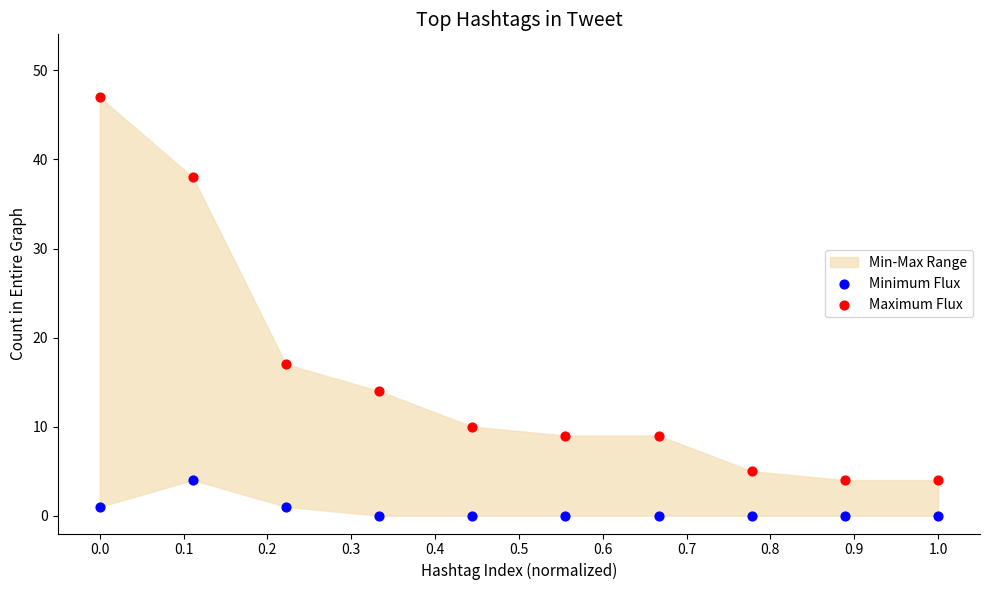

Which series has the largest Y range (max minus min)?

Maximum Flux